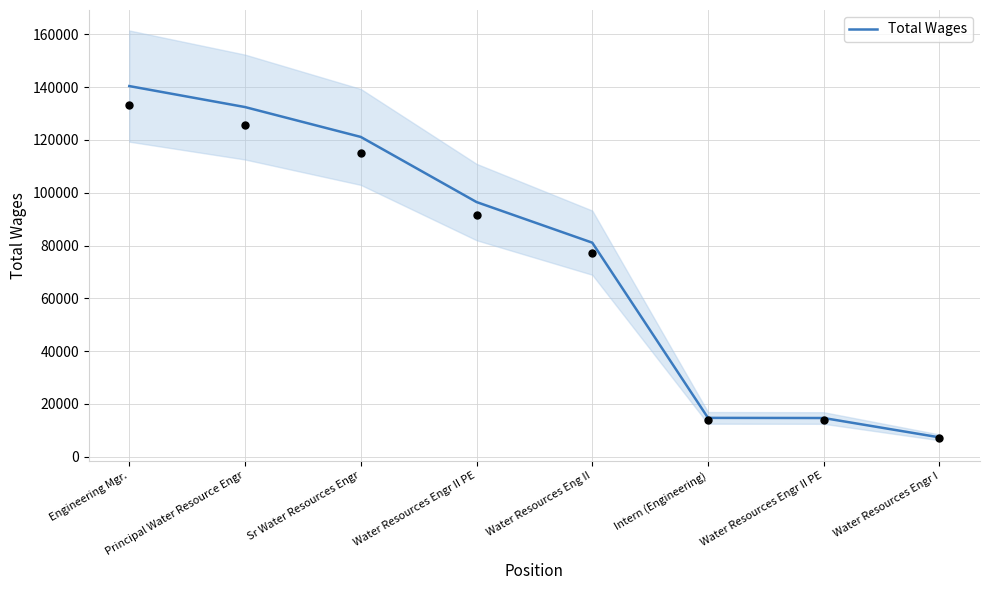

What is the change in value from Sr Water Resources Engr to Water Resources Engr II PE?

-24671